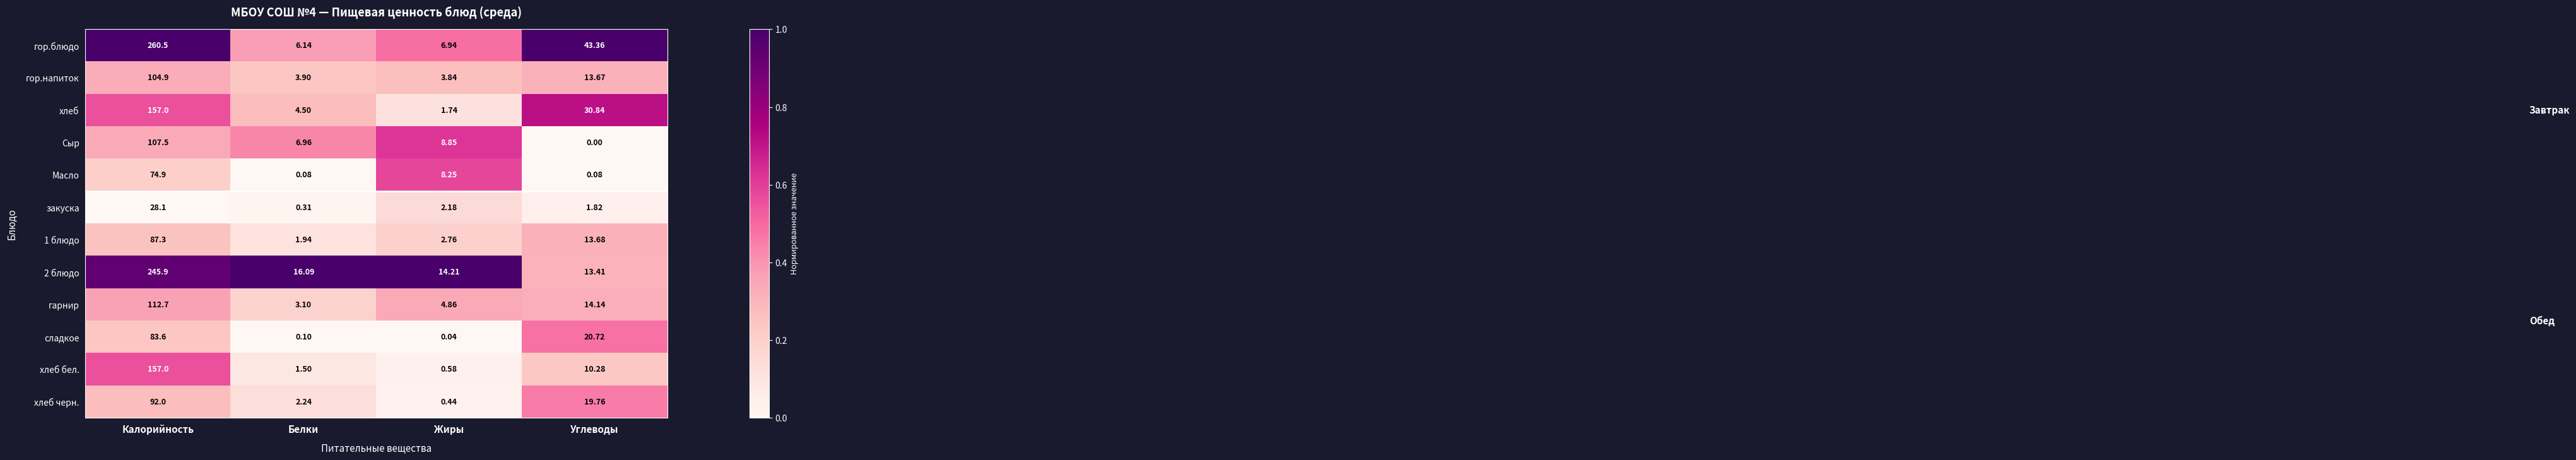

At which category is the sum across all series the highest?

Калорийность